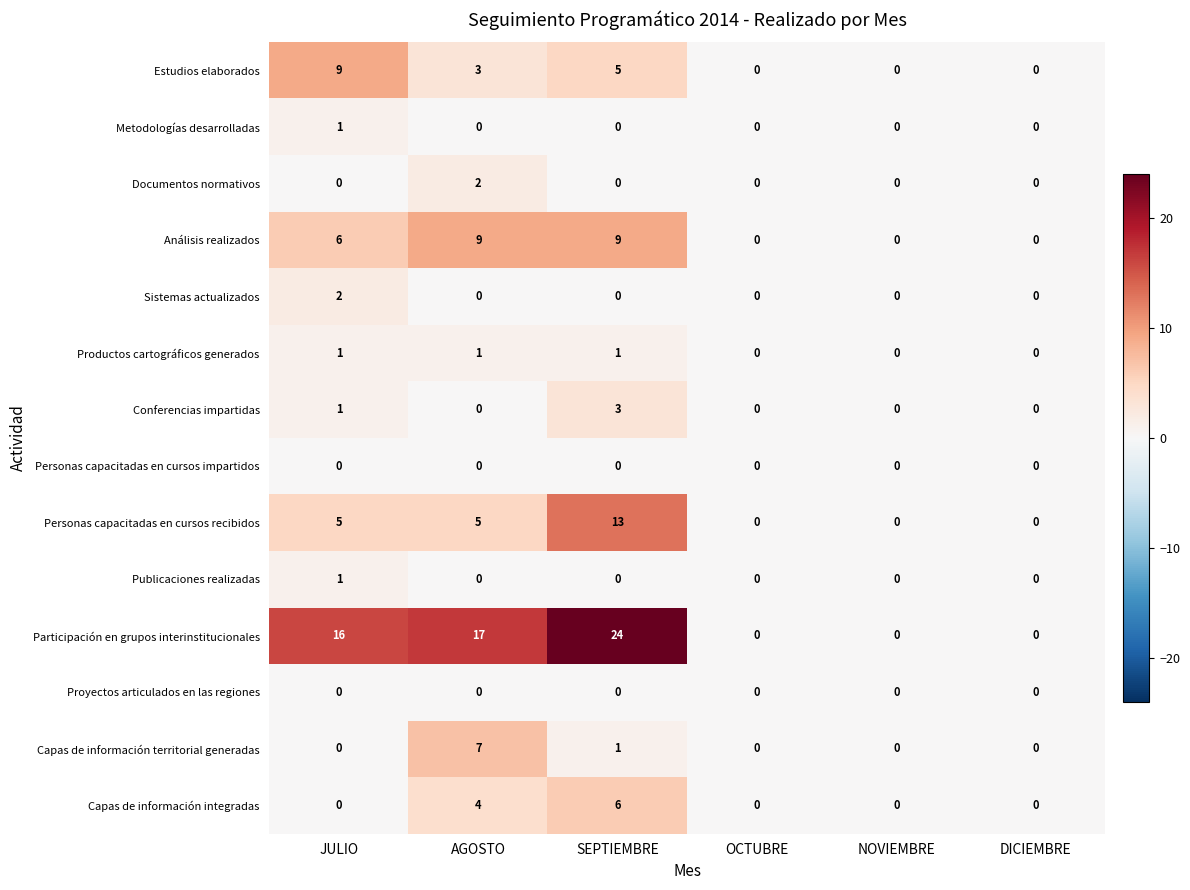

What is the sum of the Personas capacitadas en cursos recibidos values at SEPTIEMBRE and JULIO?

18